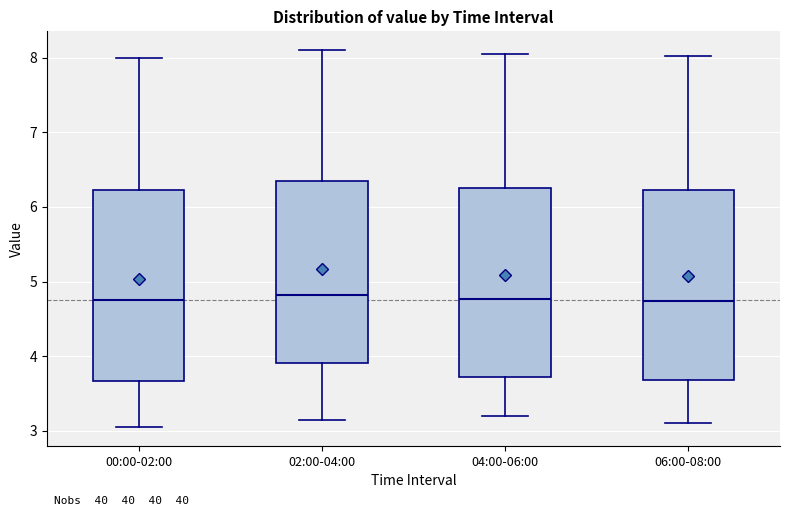

Reading left to right, transcribe this box plot: for each box, give where its median line is, the range the box spans, and where its two whiskers end, as read against the y-axis. The values are not printed on the chart, so give them approximately, as read against the axis.

00:00-02:00: median 4.8, box 3.7 to 6.2, whiskers 3.1 to 8.0
02:00-04:00: median 4.8, box 3.9 to 6.4, whiskers 3.2 to 8.1
04:00-06:00: median 4.8, box 3.7 to 6.3, whiskers 3.2 to 8.1
06:00-08:00: median 4.7, box 3.7 to 6.2, whiskers 3.1 to 8.0